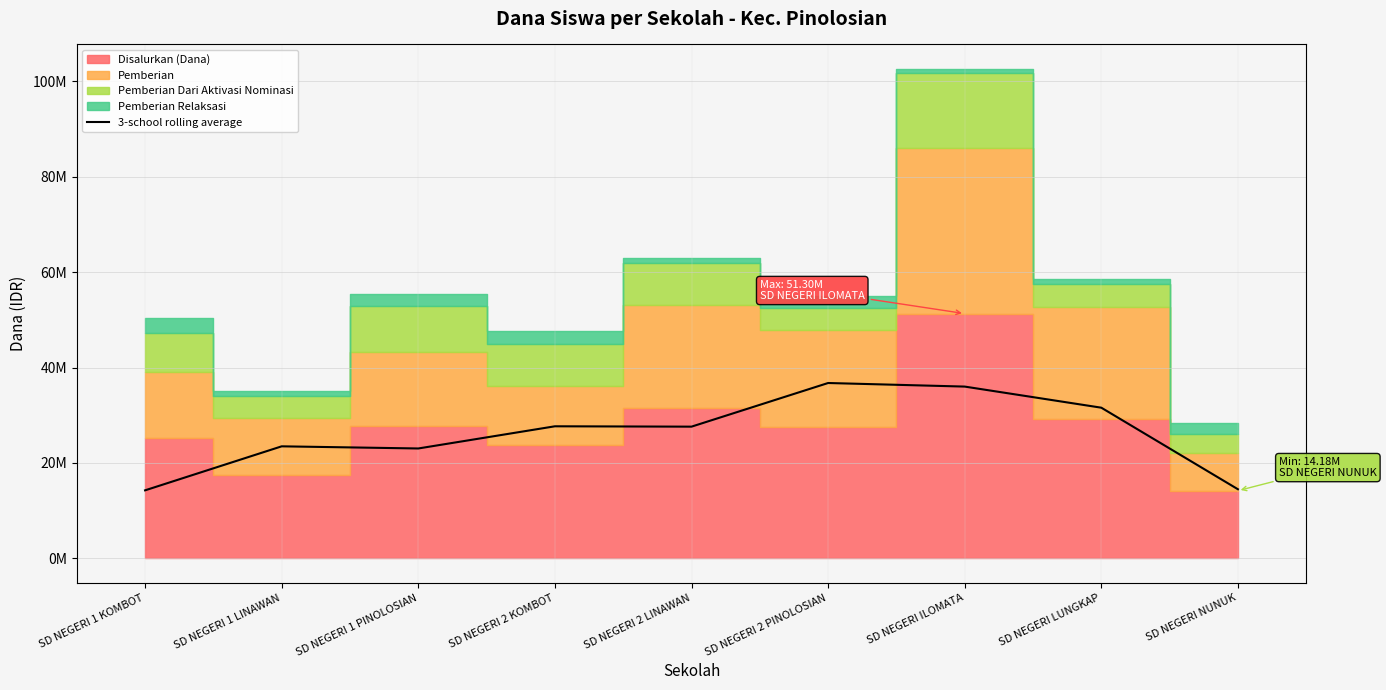

True or false: the data shows 64577833 at SD NEGERI ILOMATA.

False